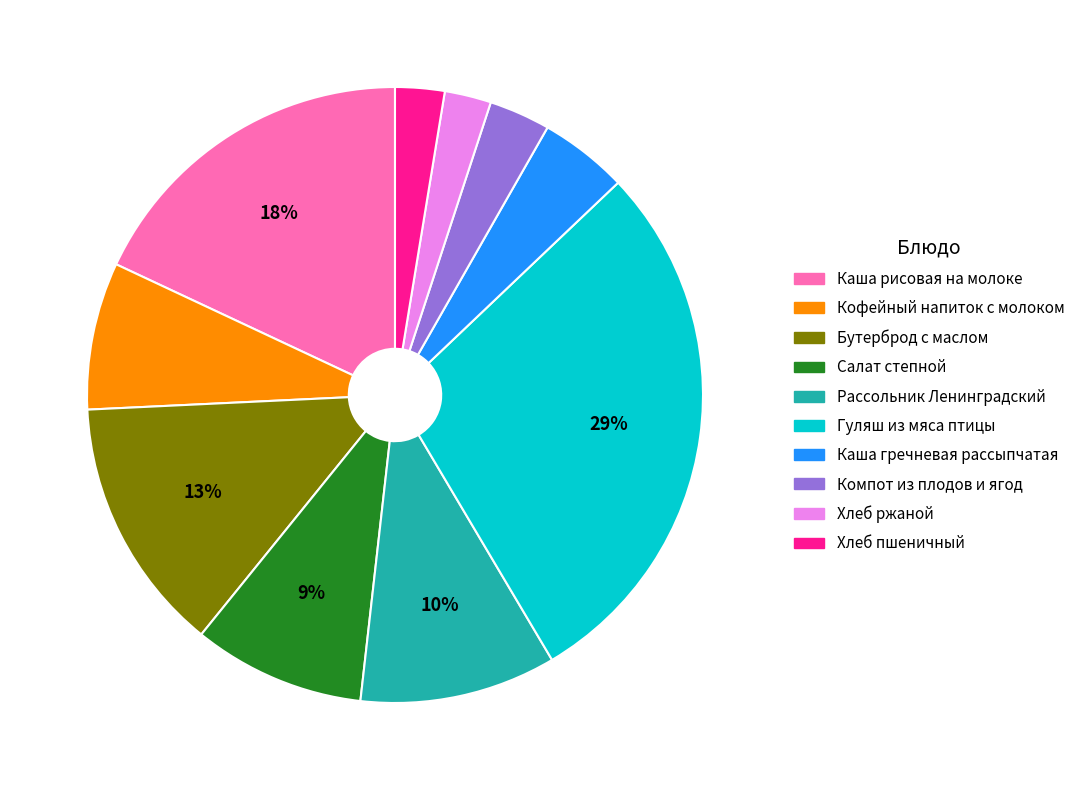

True or false: Хлеб пшеничный accounts for 3% of the total.

True